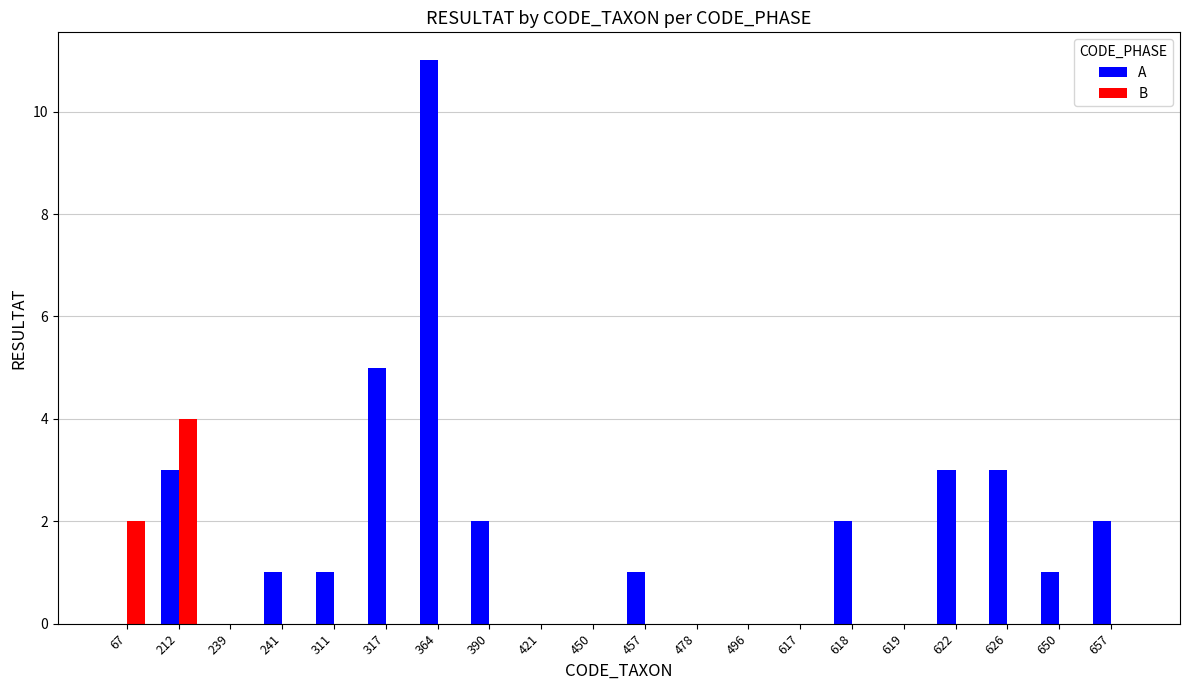

Reading left to right, transcribe all the data shown in this chart.

A: 67=0	212=3	239=0	241=1	311=1	317=5	364=11	390=2	421=0	450=0	457=1	478=0	496=0	617=0	618=2	619=0	622=3	626=3	650=1	657=2
B: 67=2	212=4	239=0	241=0	311=0	317=0	364=0	390=0	421=0	450=0	457=0	478=0	496=0	617=0	618=0	619=0	622=0	626=0	650=0	657=0